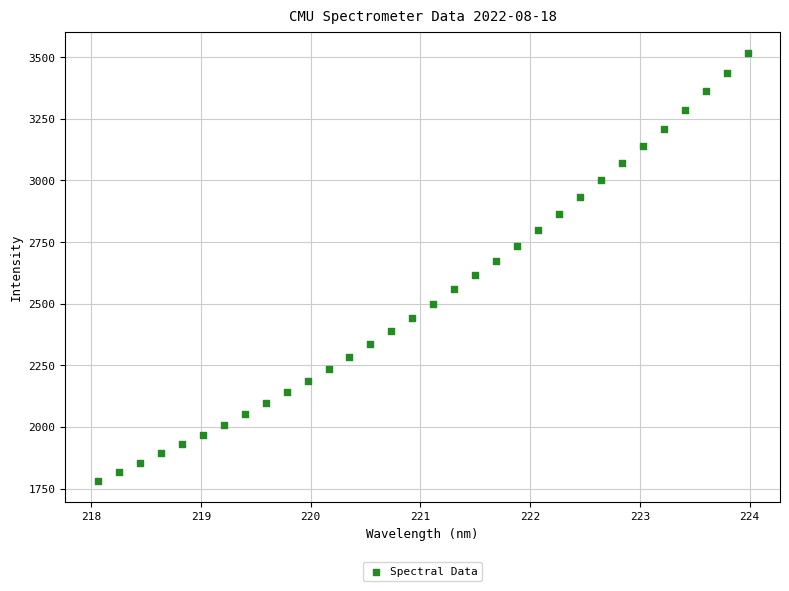

What is the range of Y values (max minus min)?

1734.3